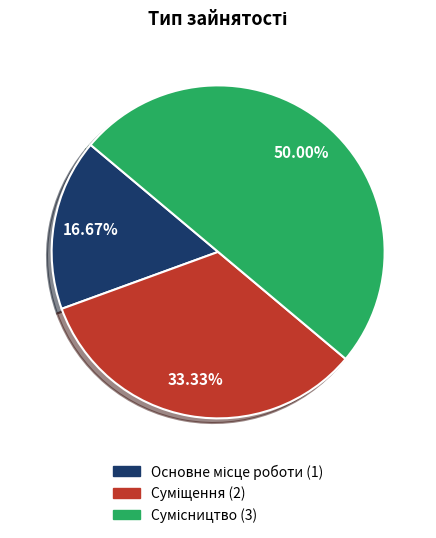

Which slice is the smallest?

Основне місце роботи